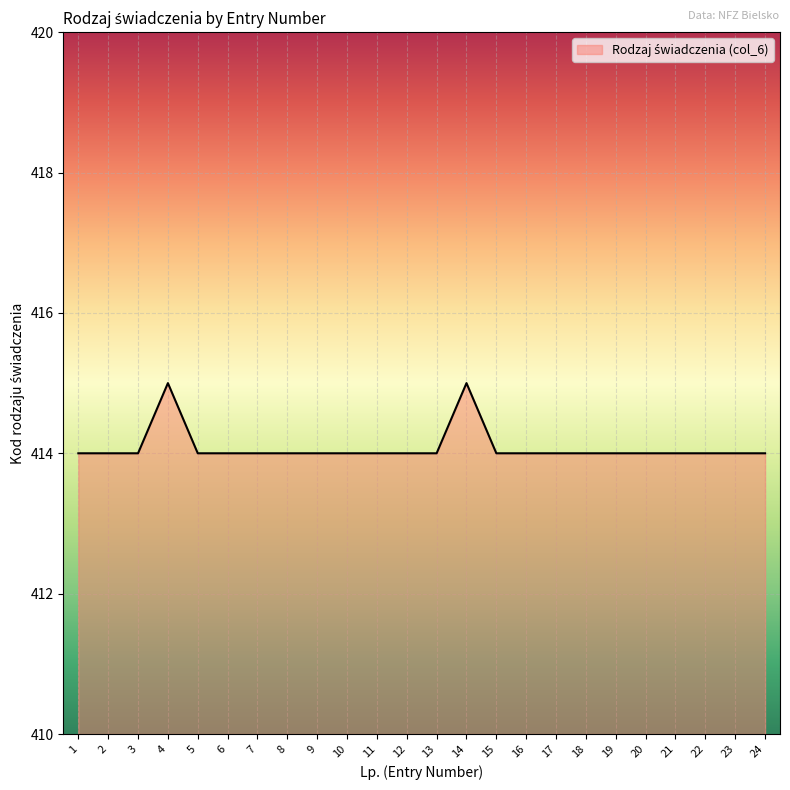

What is the smallest value displayed?

414